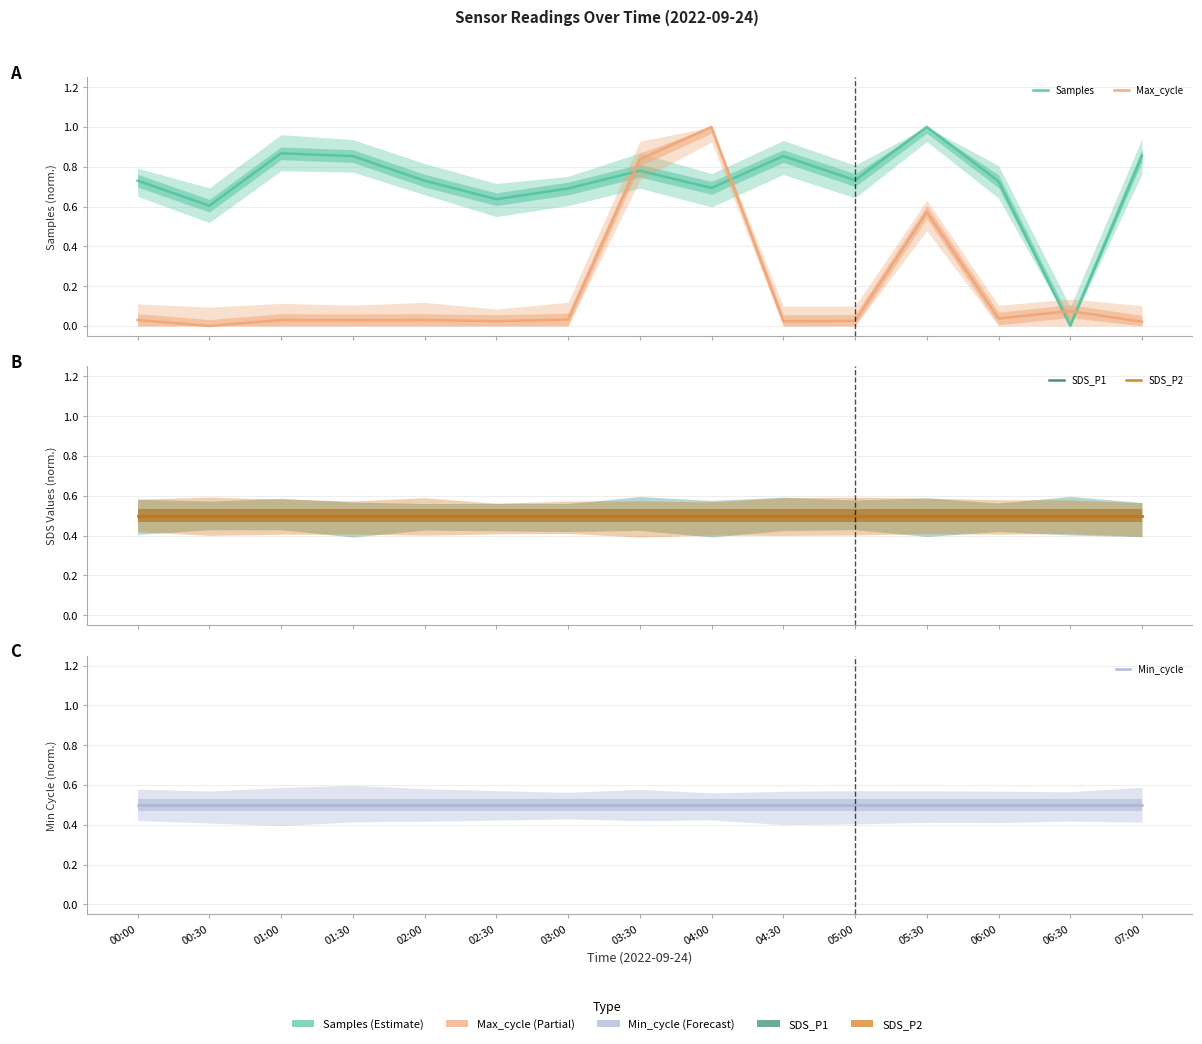

How many data points does each series have?

15